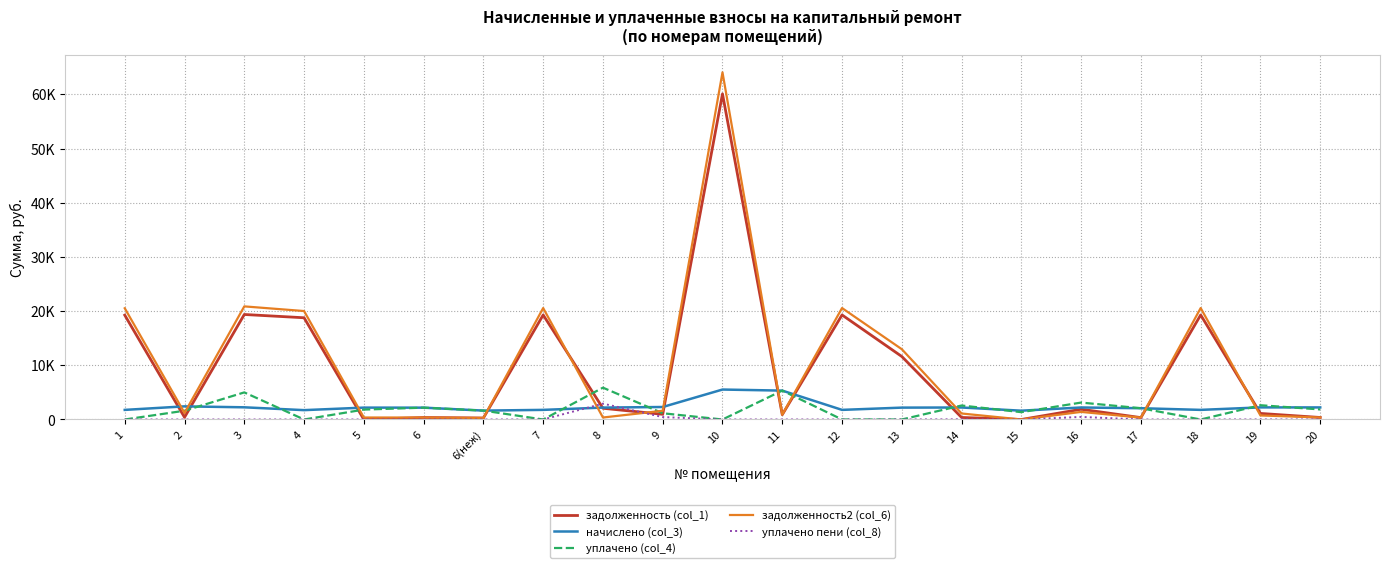

The начислено (col_3) series shows 2191.0 at 5. True or false?

True